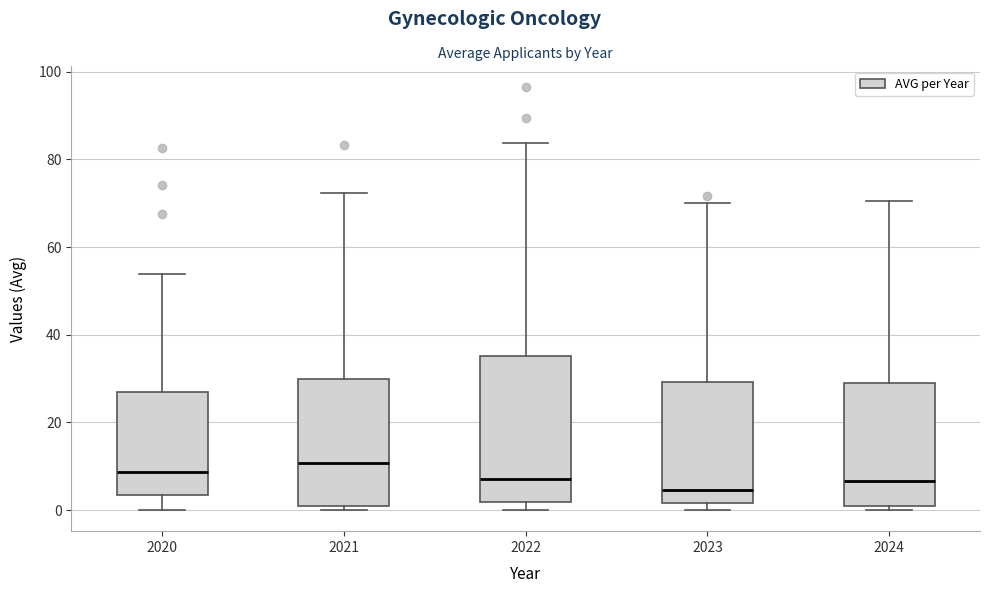

Reading left to right, transcribe this box plot: for each box, give where its median line is, the range the box spans, and where its two whiskers end, as read against the y-axis. The values are not printed on the chart, so give them approximately, as read against the axis.

2020: median 8, box 4 to 26, whiskers 0 to 54
2021: median 10, box 2 to 30, whiskers 0 to 72
2022: median 8, box 2 to 36, whiskers 0 to 84
2023: median 4, box 2 to 30, whiskers 0 to 70
2024: median 6, box 2 to 30, whiskers 0 to 70